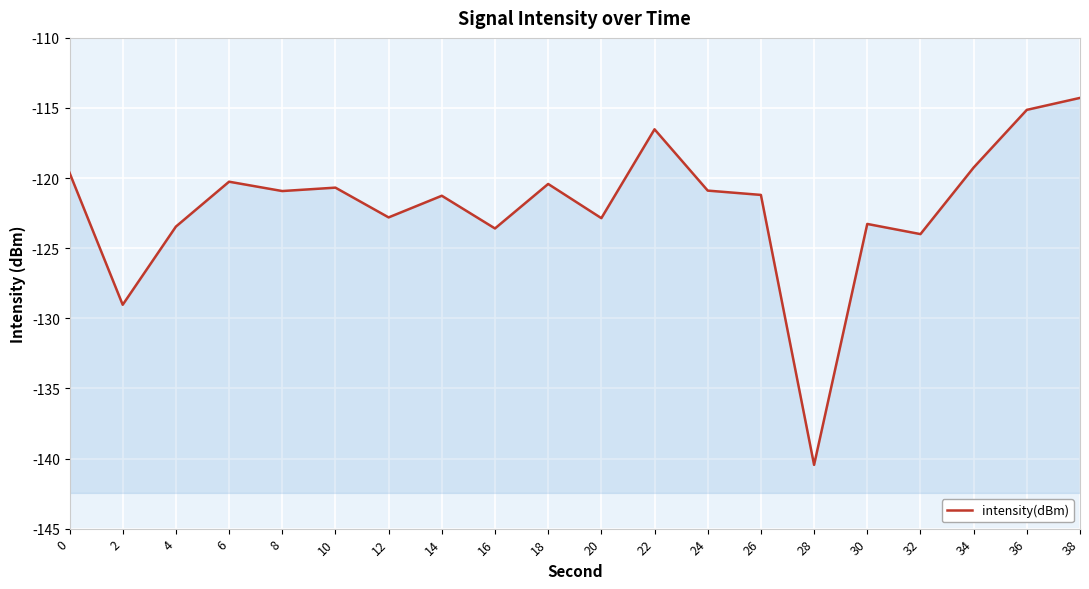

List the labels in order of value, smallest first.

28, 2, 32, 16, 4, 30, 20, 12, 14, 26, 8, 24, 10, 18, 6, 0, 34, 22, 36, 38